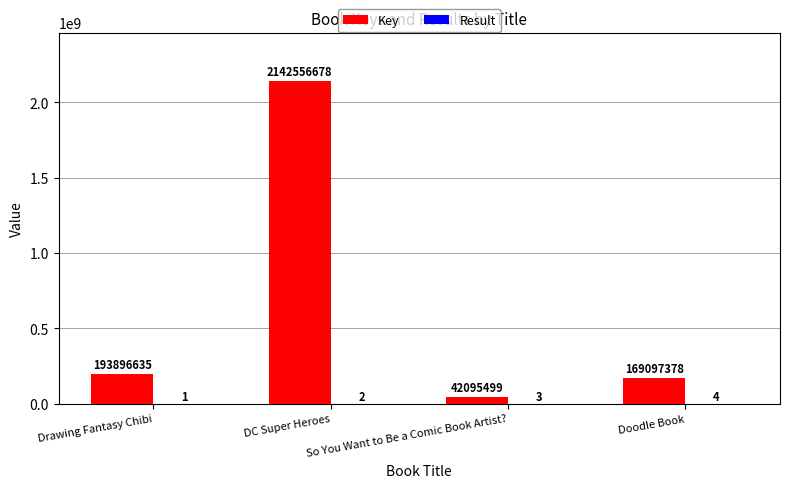

Which category has the highest value in the Key series?

DC Super Heroes